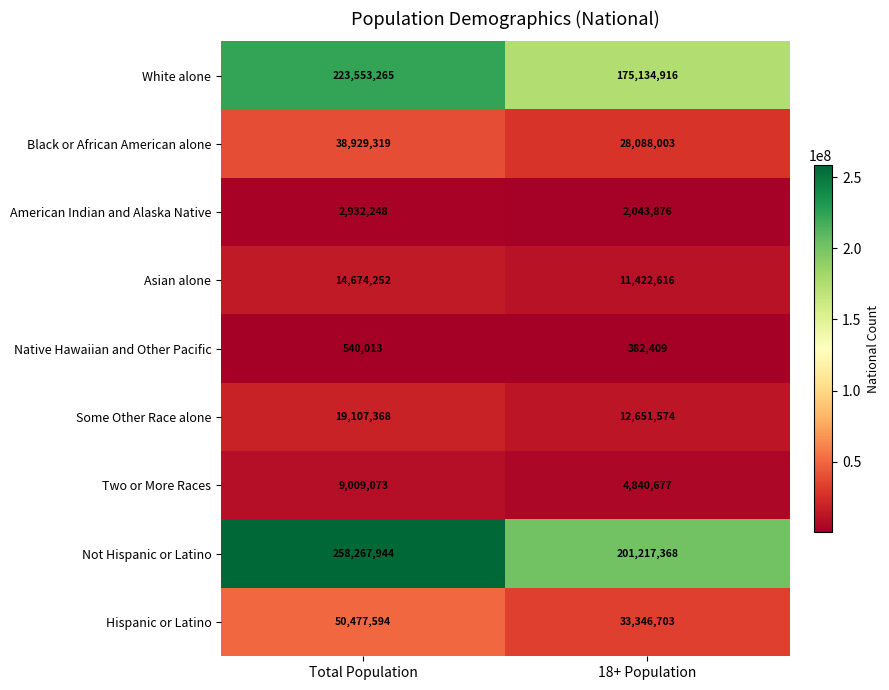

At which category is the sum across all series the highest?

Total Population